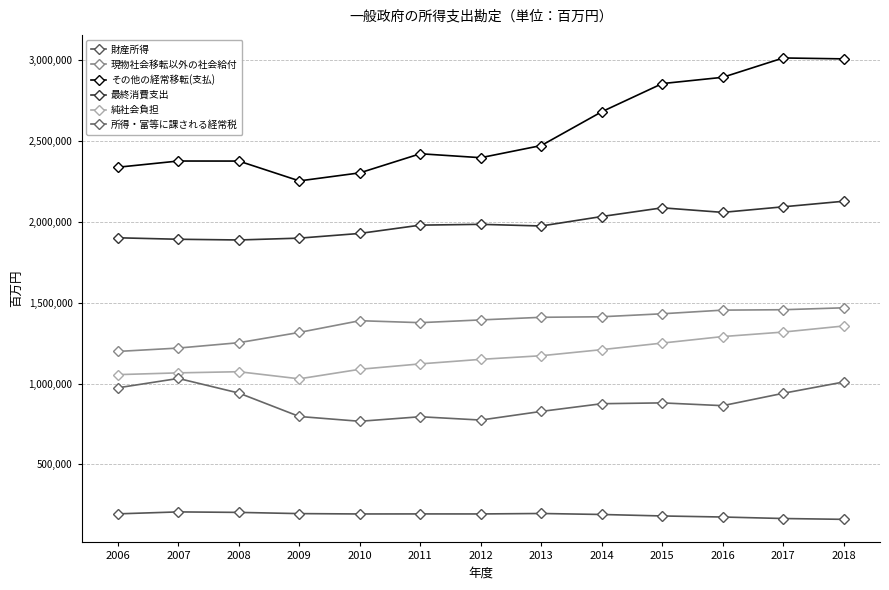

What is the minimum value for 純社会負担?

1029731